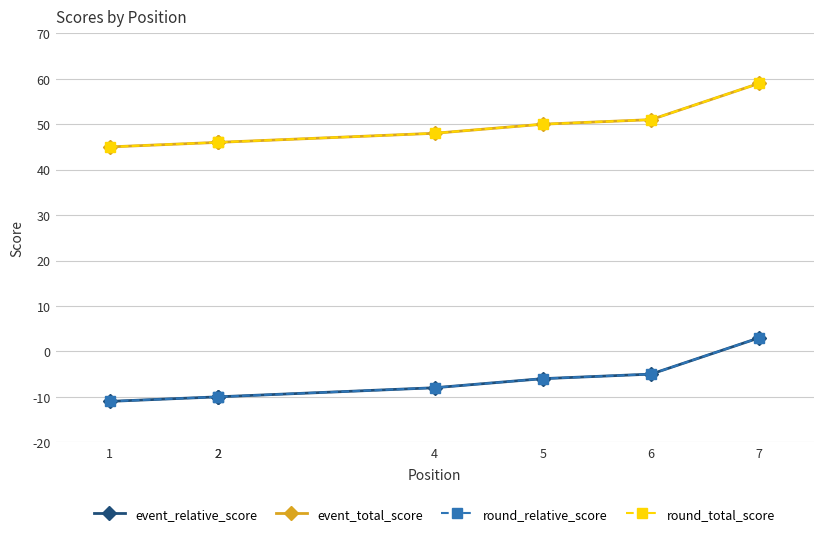

Does the chart display data point markers on the line(s)?

Yes